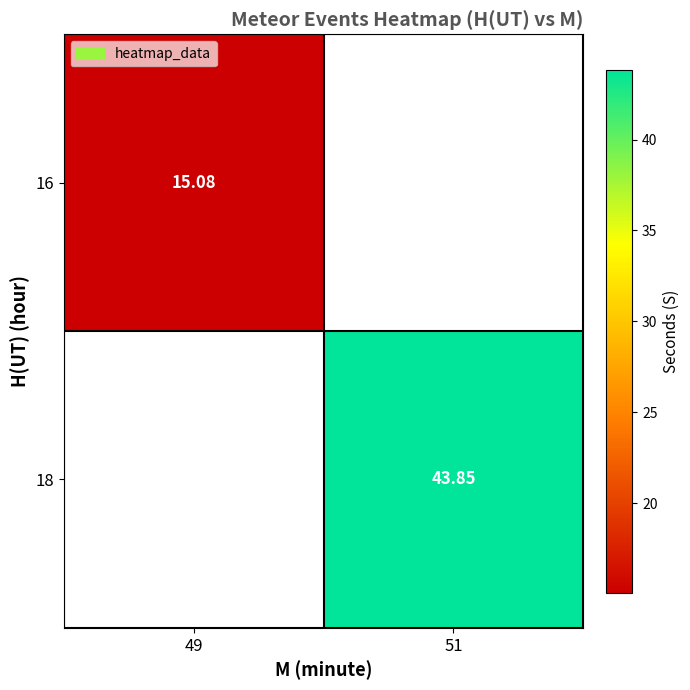

Is the value of 16 at 49 greater than the value of 18 at 49?

Yes